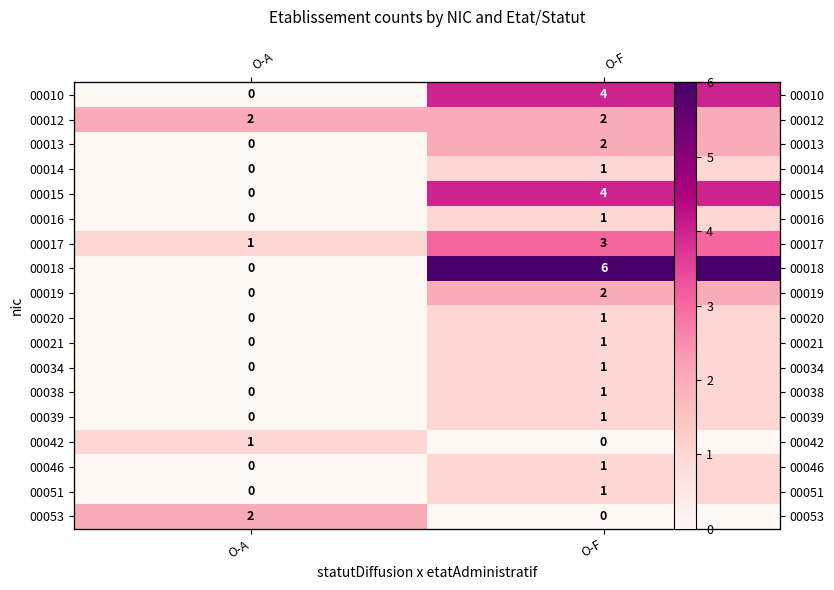

List the series in order of their peak value, lowest first.

00014, 00016, 00020, 00021, 00034, 00038, 00039, 00042, 00046, 00051, 00012, 00013, 00019, 00053, 00017, 00010, 00015, 00018